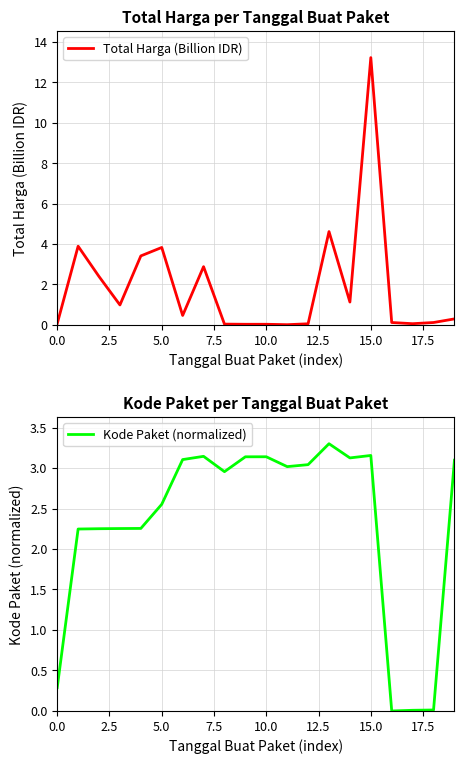

Where is Total Harga (Billion IDR) nearest to the value 6?

13